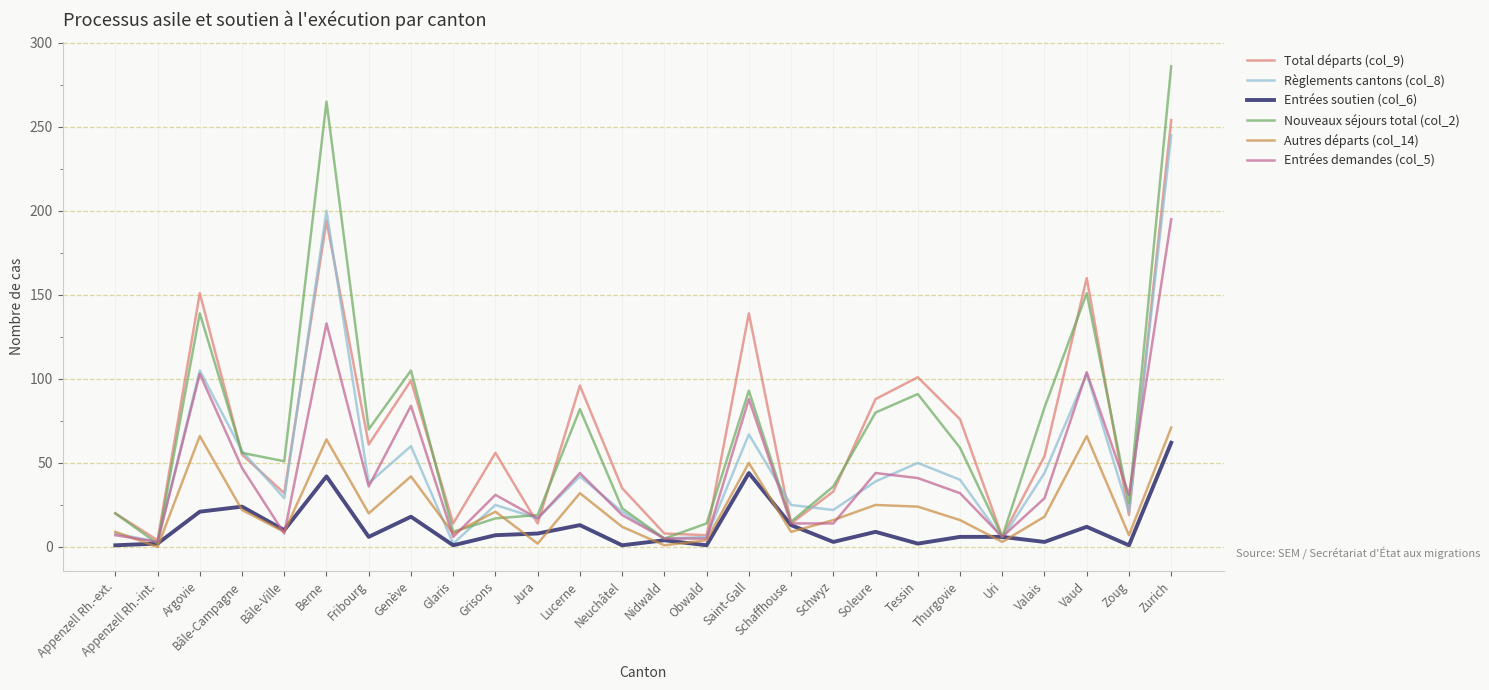

Read the Nouveaux séjours total (col_2) value at Valais, to the nearest 10.

80